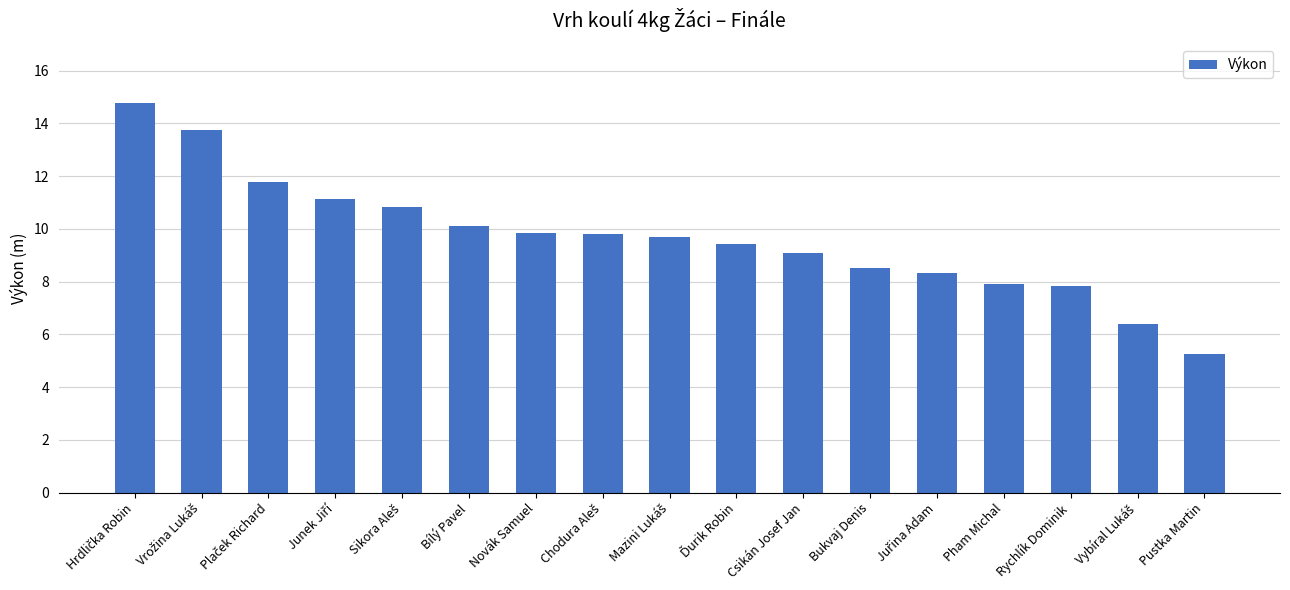

What is the sum of all values?

164.5